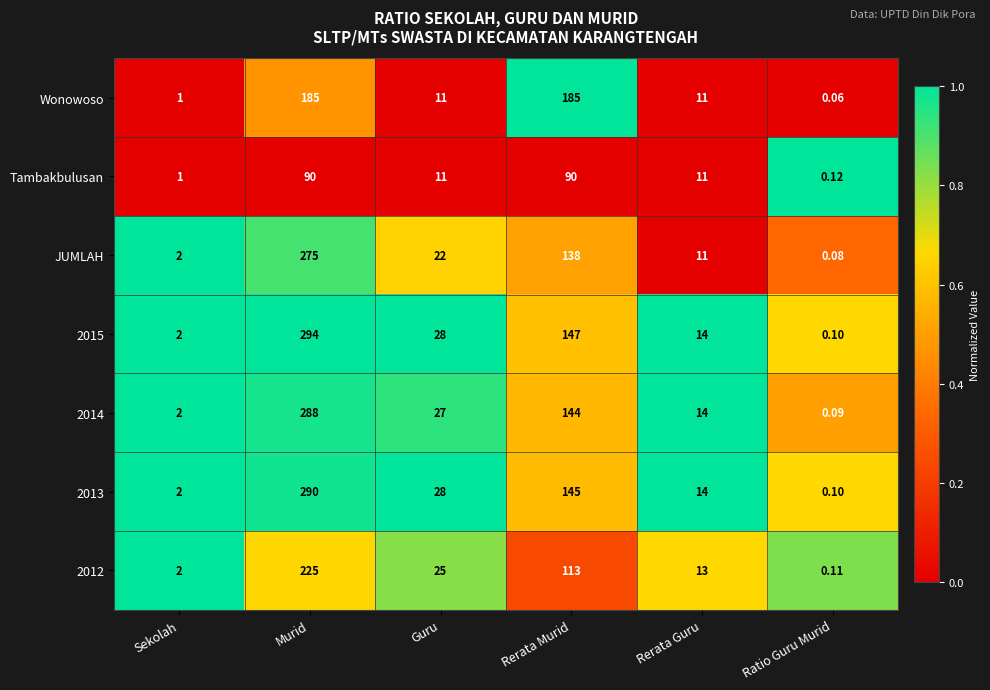

List the labels in order of JUMLAH value, smallest first.

Ratio Guru Murid, Sekolah, Rerata Guru, Guru, Rerata Murid, Murid